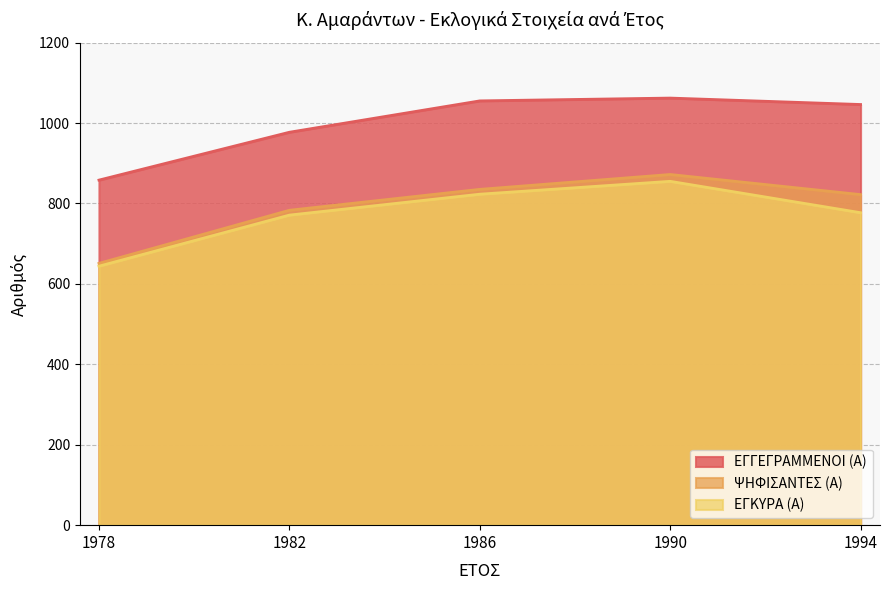

At which label is ΕΓΚΥΡΑ (Α) closest to 749?

1982